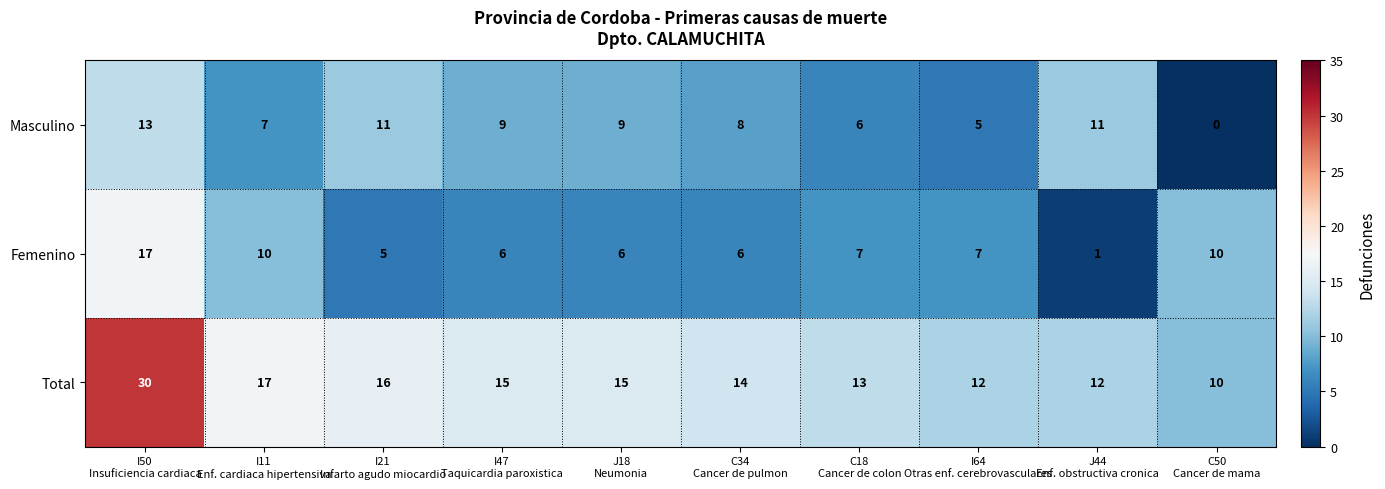

What is the difference between the second highest and second lowest values in the Masculino series?

6